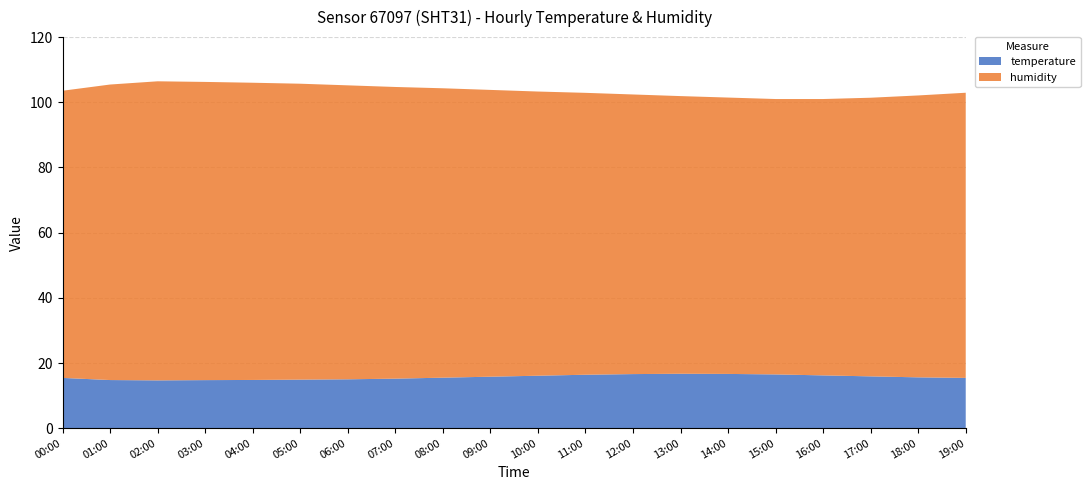

Reading left to right, what are all the values shown in this chart?

humidity: 00:00=88.1	01:00=90.7	02:00=91.8	03:00=91.5	04:00=91.2	05:00=90.8	06:00=90.2	07:00=89.5	08:00=88.8	09:00=88.0	10:00=87.2	11:00=86.5	12:00=85.8	13:00=85.2	14:00=84.8	15:00=84.5	16:00=84.8	17:00=85.5	18:00=86.5	19:00=87.5
temperature: 00:00=15.4	01:00=14.8	02:00=14.7	03:00=14.8	04:00=14.8	05:00=14.9	06:00=15.0	07:00=15.2	08:00=15.5	09:00=15.8	10:00=16.1	11:00=16.4	12:00=16.6	13:00=16.7	14:00=16.6	15:00=16.5	16:00=16.2	17:00=15.9	18:00=15.6	19:00=15.4